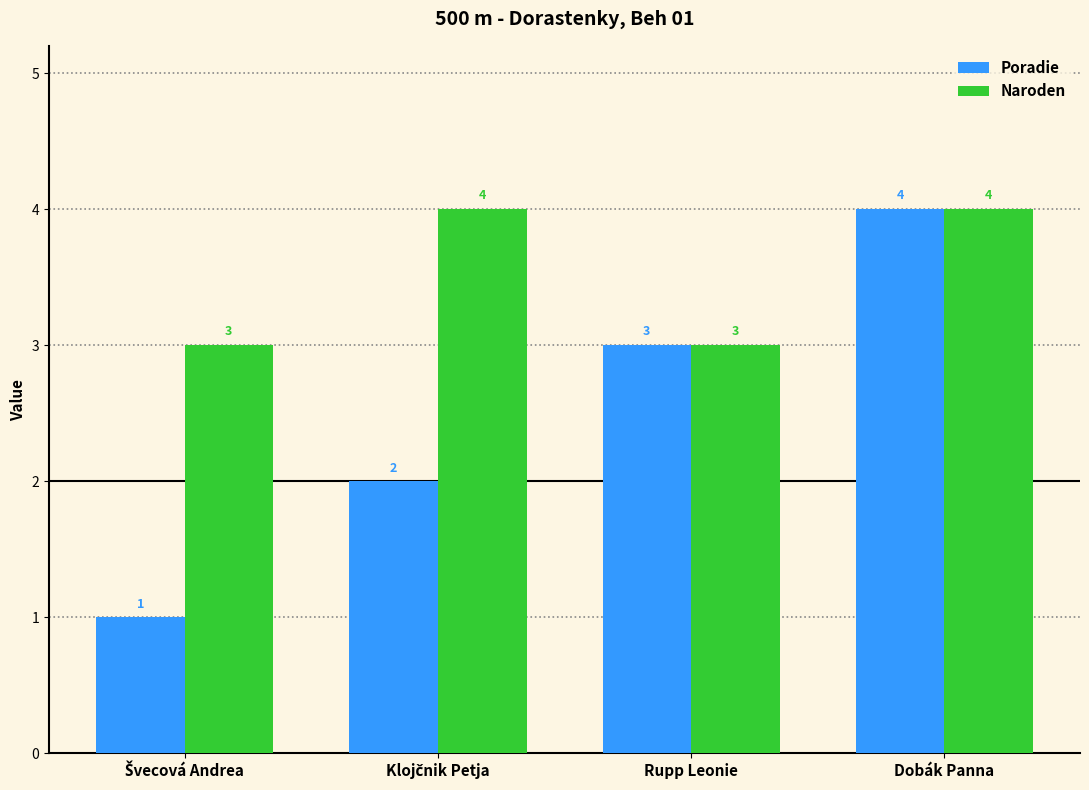

How many Naroden values are between 3 and 4?

4